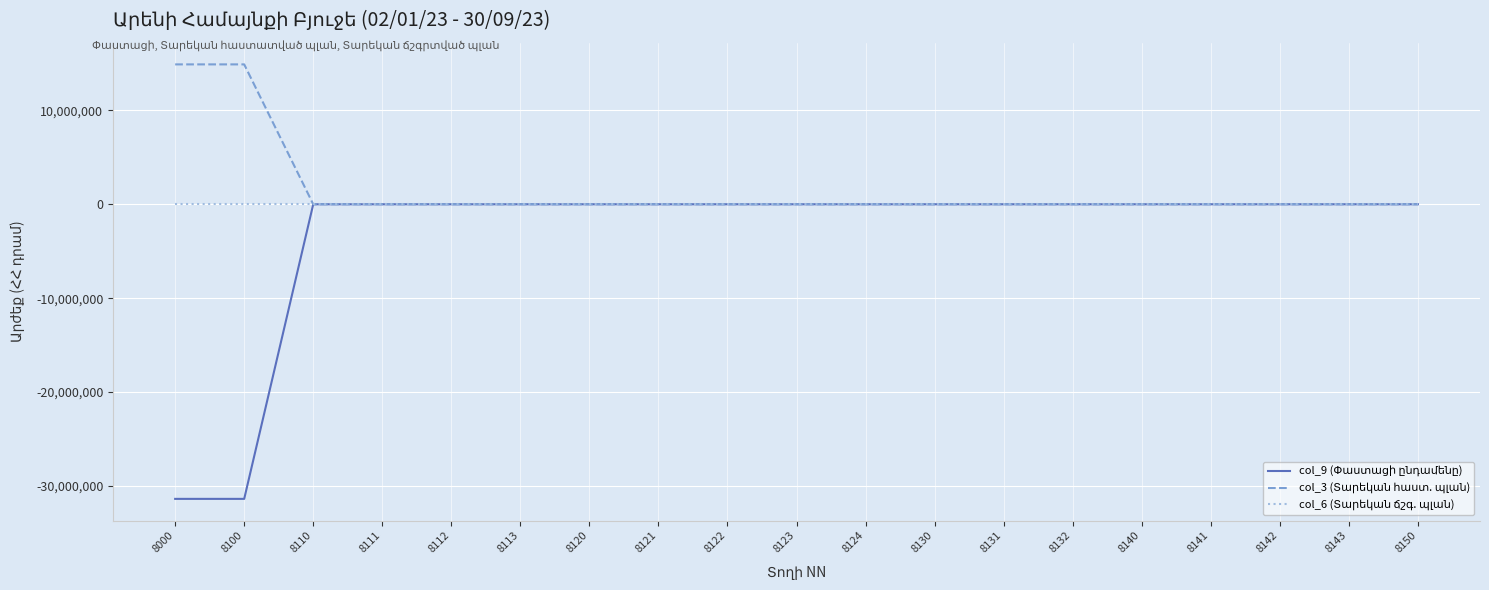

Reading left to right, extract all data points from this chart.

col_9 (Փաստացի ընդամենը): -31370833.8	-31370833.8	0.0	0.0	0.0	0.0	0.0	0.0	0.0	0.0	0.0	0.0	0.0	0.0	0.0	0.0	0.0	0.0	0.0
col_3 (Տարեկան հաստ. պլան): 14892961.7	14892961.7	0.0	0.0	0.0	0.0	0.0	0.0	0.0	0.0	0.0	0.0	0.0	0.0	0.0	0.0	0.0	0.0	0.0
col_6 (Տարեկան ճշգ. պլան): 0.0	0.0	0.0	0.0	0.0	0.0	0.0	0.0	0.0	0.0	0.0	0.0	0.0	0.0	0.0	0.0	0.0	0.0	0.0